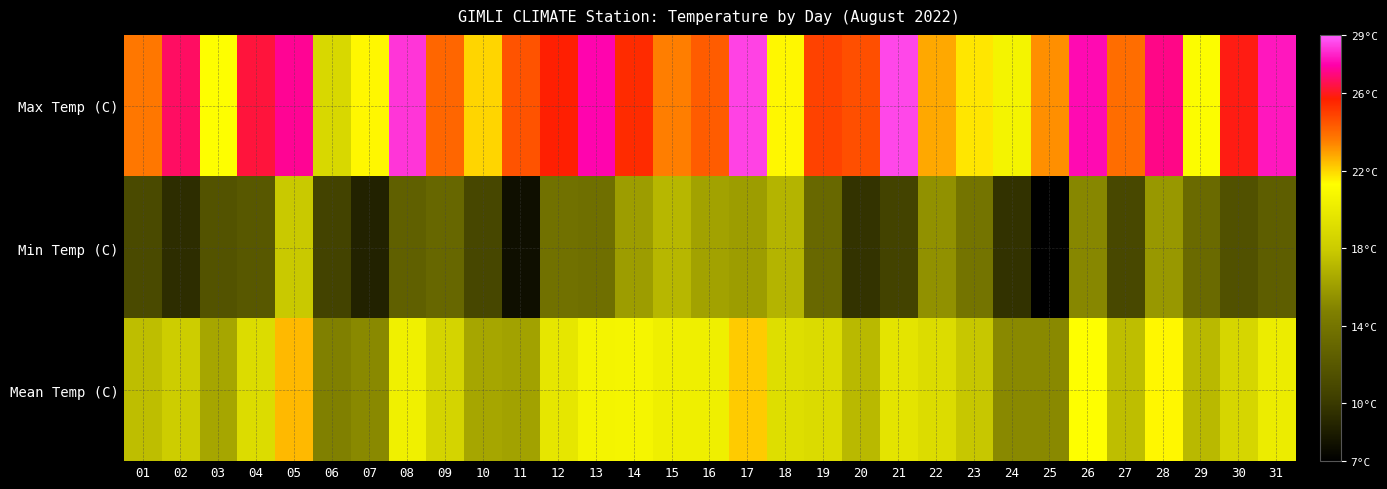

What is the minimum value shown in the chart?

7.0